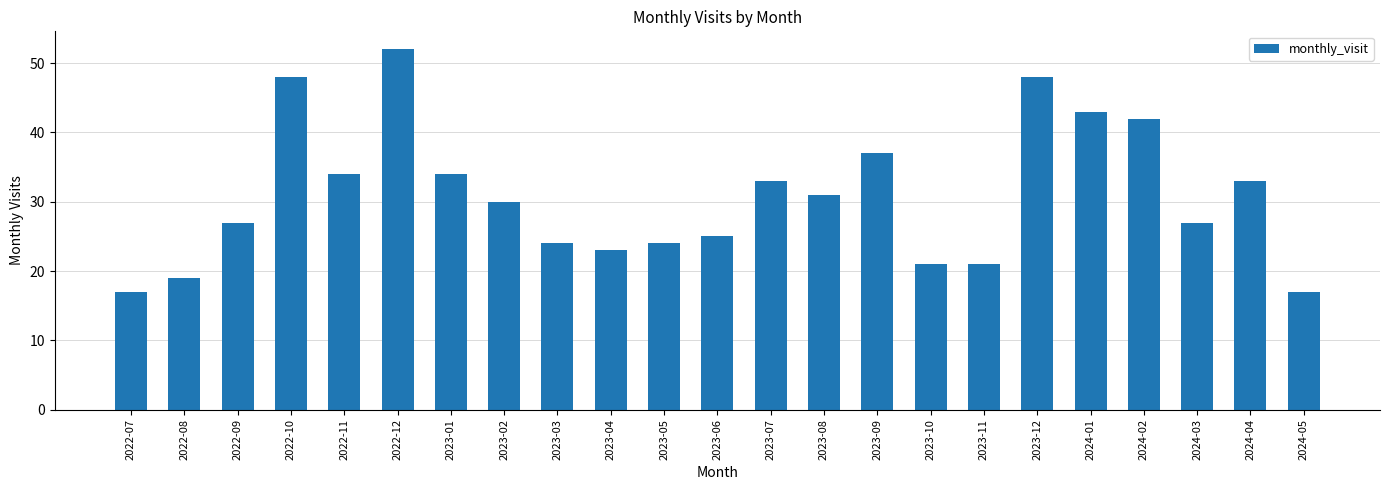

Reading right to left, transcribe all the data shown in this chart.

17	33	27	42	43	48	21	21	37	31	33	25	24	23	24	30	34	52	34	48	27	19	17